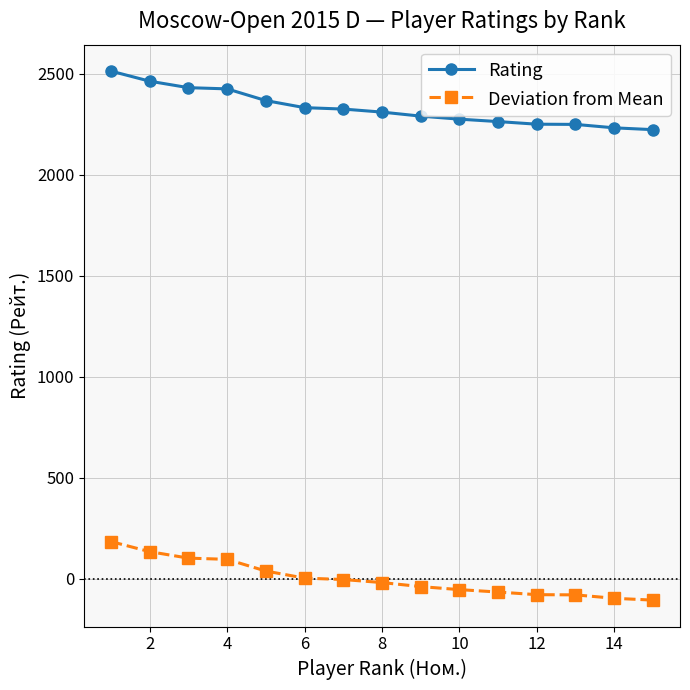

What is the value of the Deviation from Mean point at the 3rd from the left?

101.1